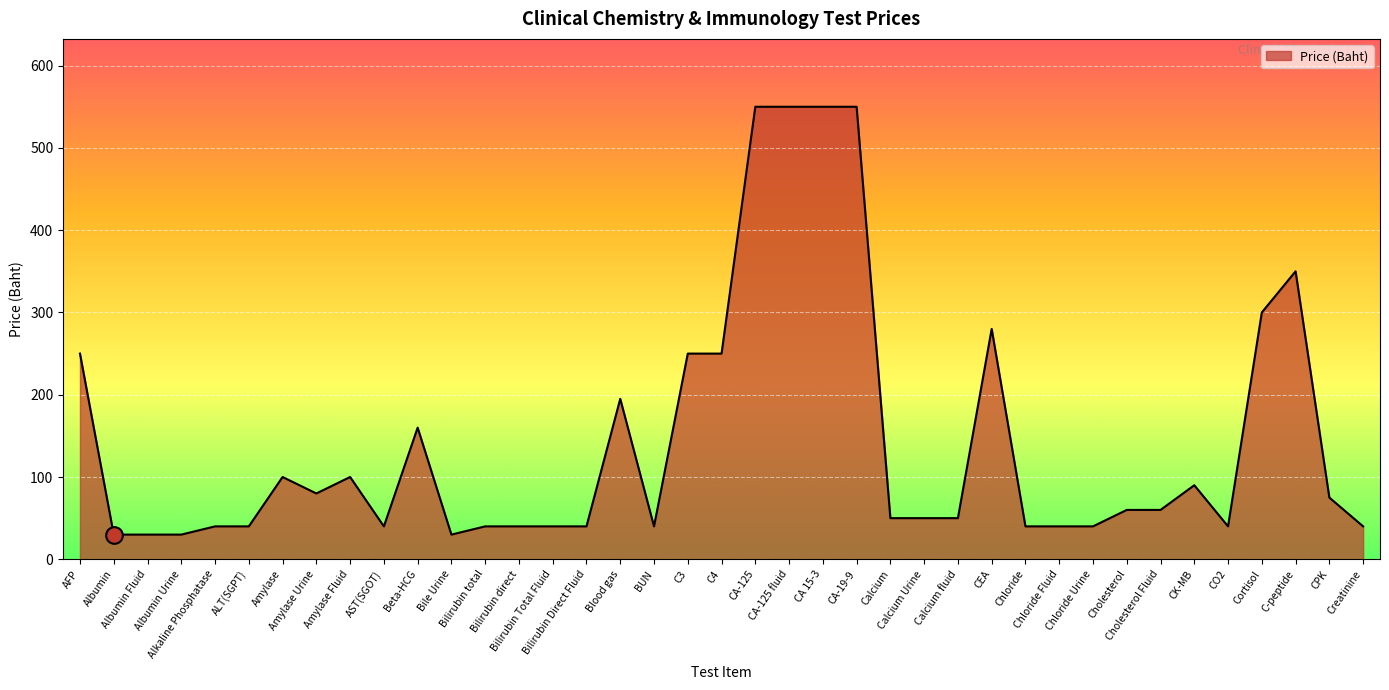

What is the difference between the maximum and minimum values?

520